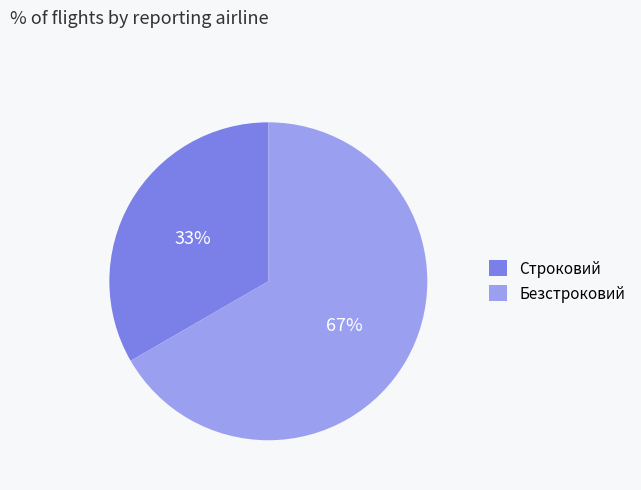

Rank the categories by value from highest to lowest.

Безстроковий, Строковий